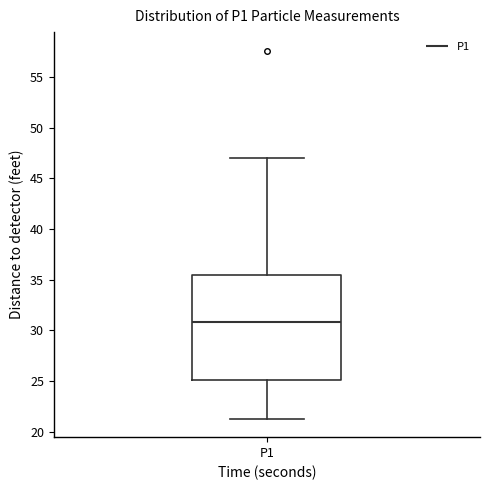

Read this box plot against the y-axis: the position of the median line, the range covered by the box, and the ends of both whiskers. The values are not printed on the chart, so give them approximately, as read against the axis.

median 31.0, box 25.0 to 35.5, whiskers 21.5 to 47.0